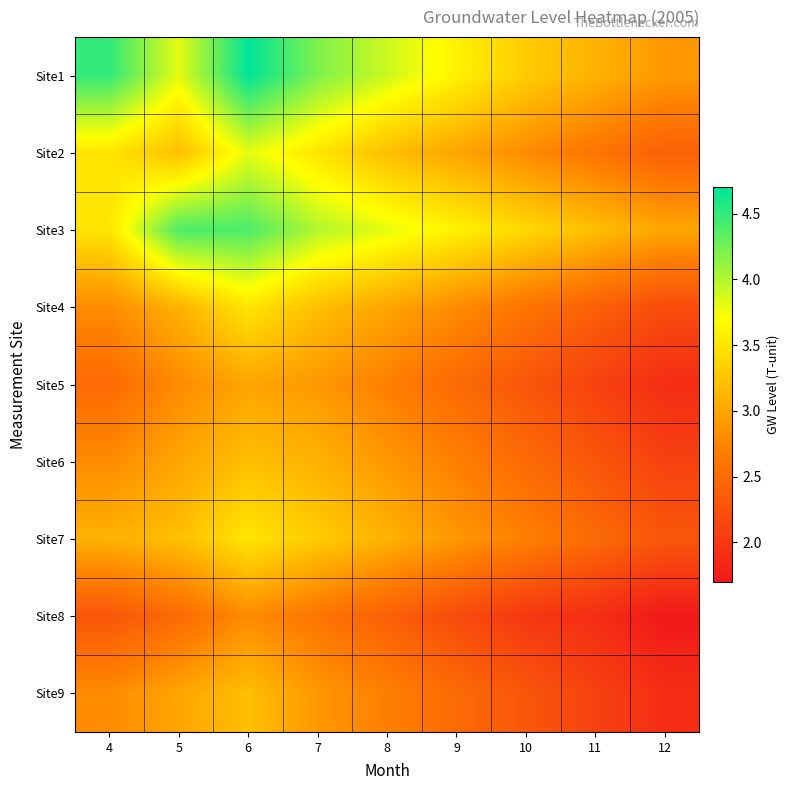

What is the total value across all series at 4?

27.8